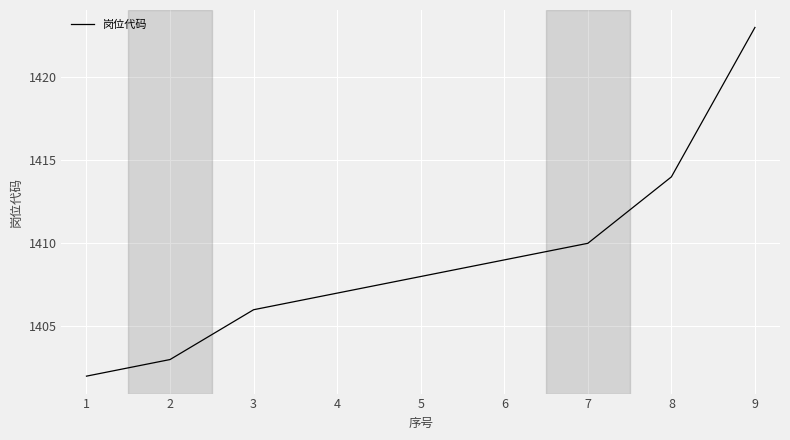

Rank the categories by value from highest to lowest.

9, 8, 7, 6, 5, 4, 3, 2, 1